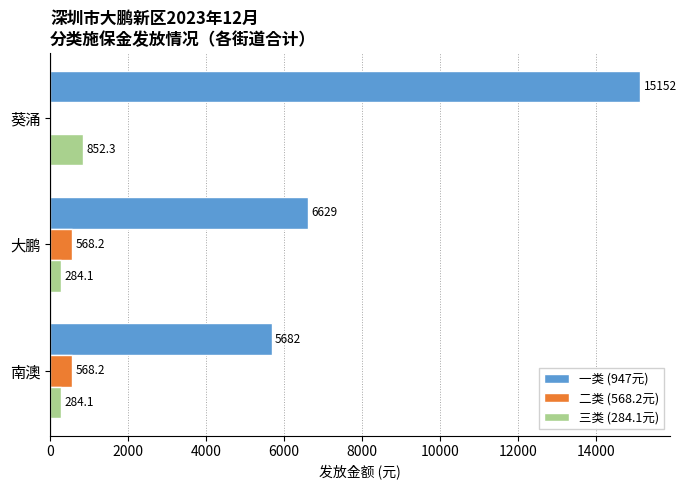

What is the maximum value shown in the chart?

15152.0